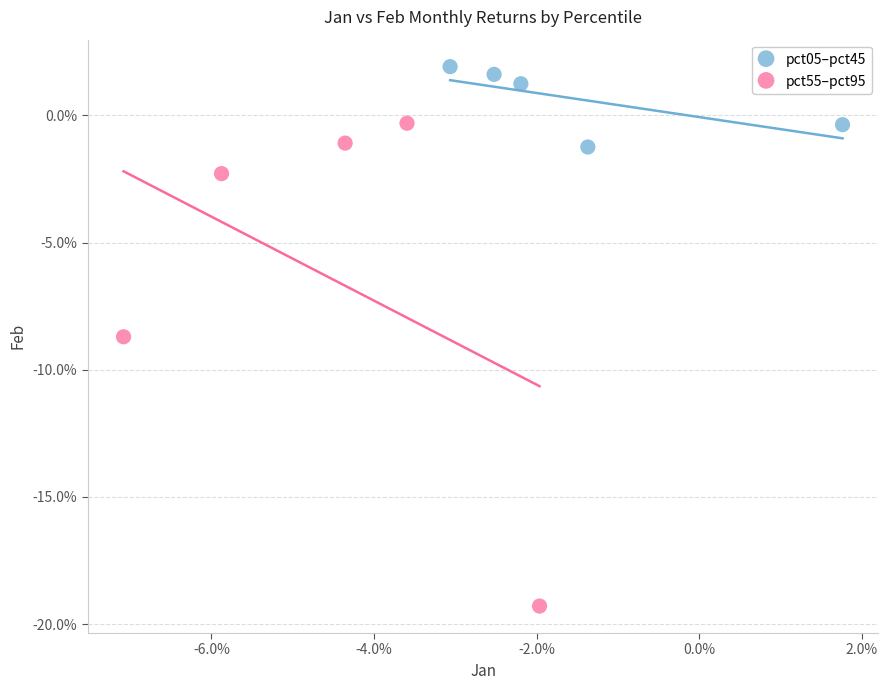

Which series reaches the minimum Y coordinate?

pct55–pct95